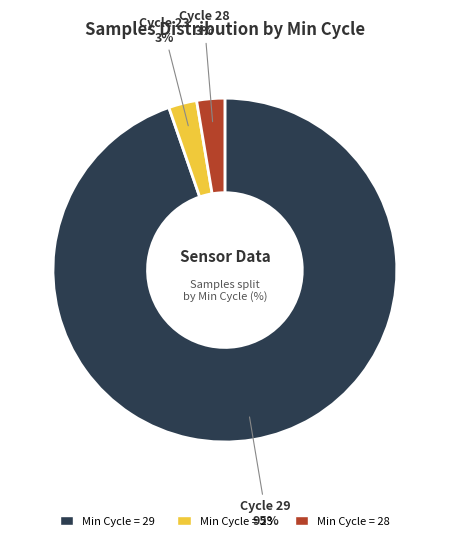

To the nearest percent, what is the average slice percentage?

33%